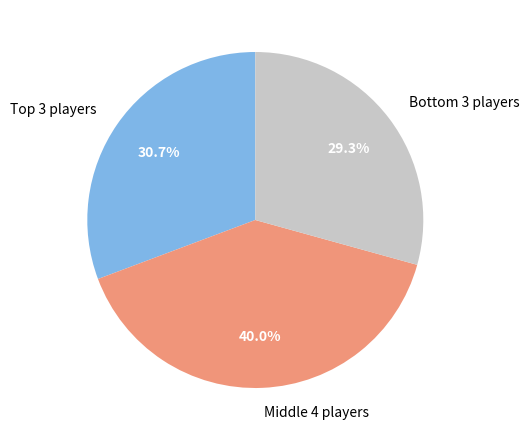

Rank the categories by value from highest to lowest.

Middle 4 players, Top 3 players, Bottom 3 players